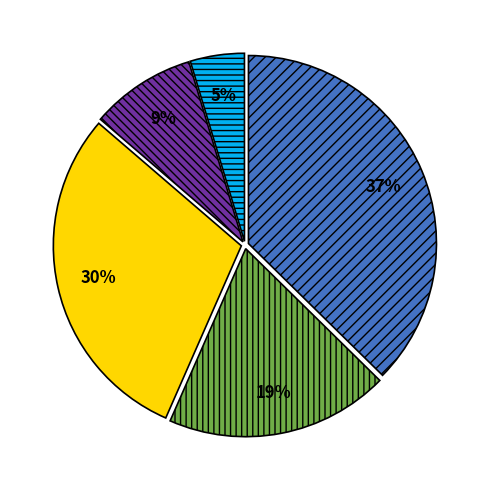

How many slices are in this pie chart?

5